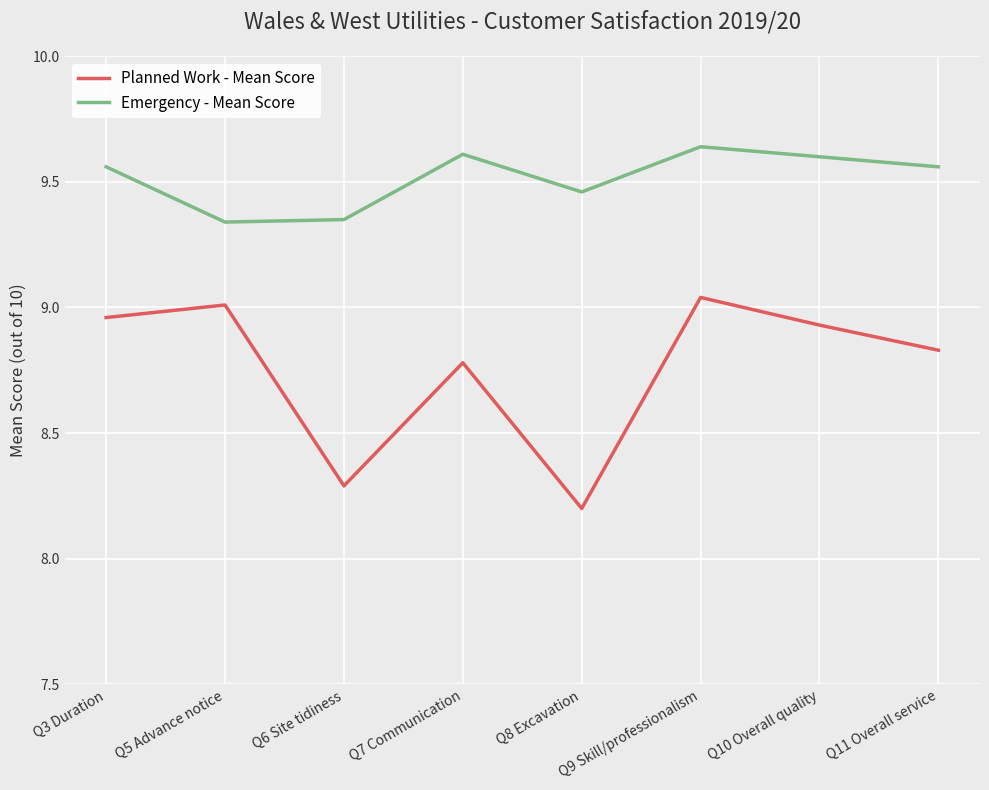

True or false: Planned Work - Mean Score and Emergency - Mean Score intersect in this chart.

False